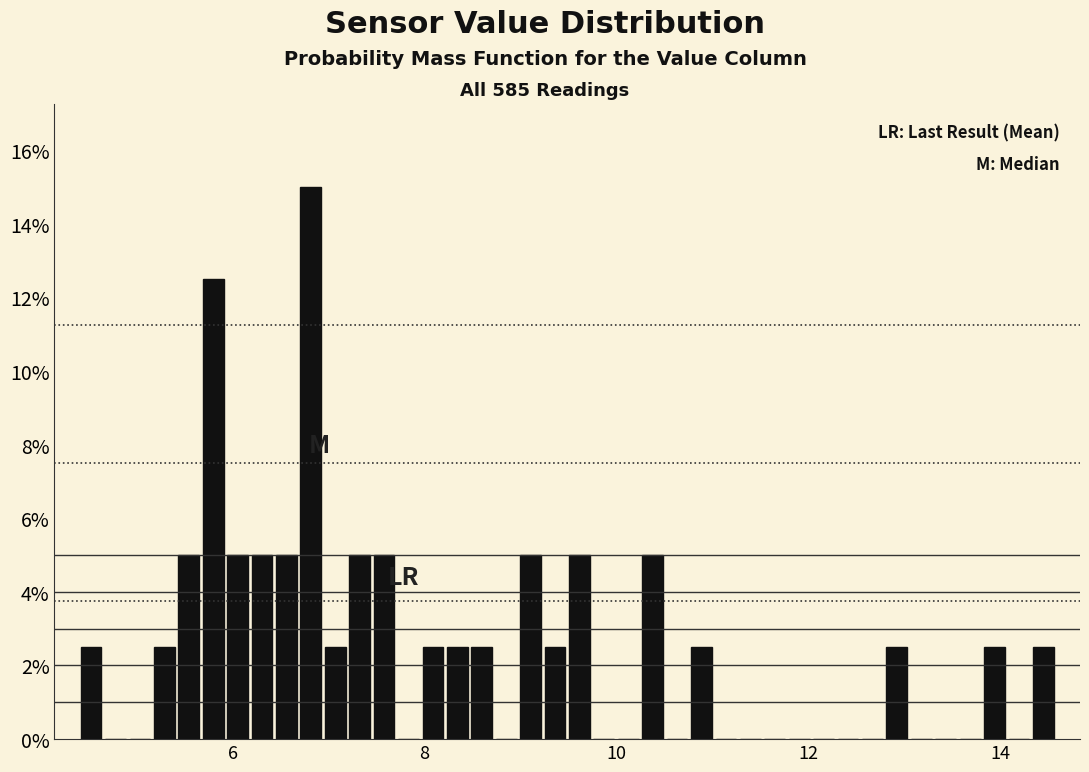

Read against the x-axis, roughly where is the centre of the tallest bar?

6.8